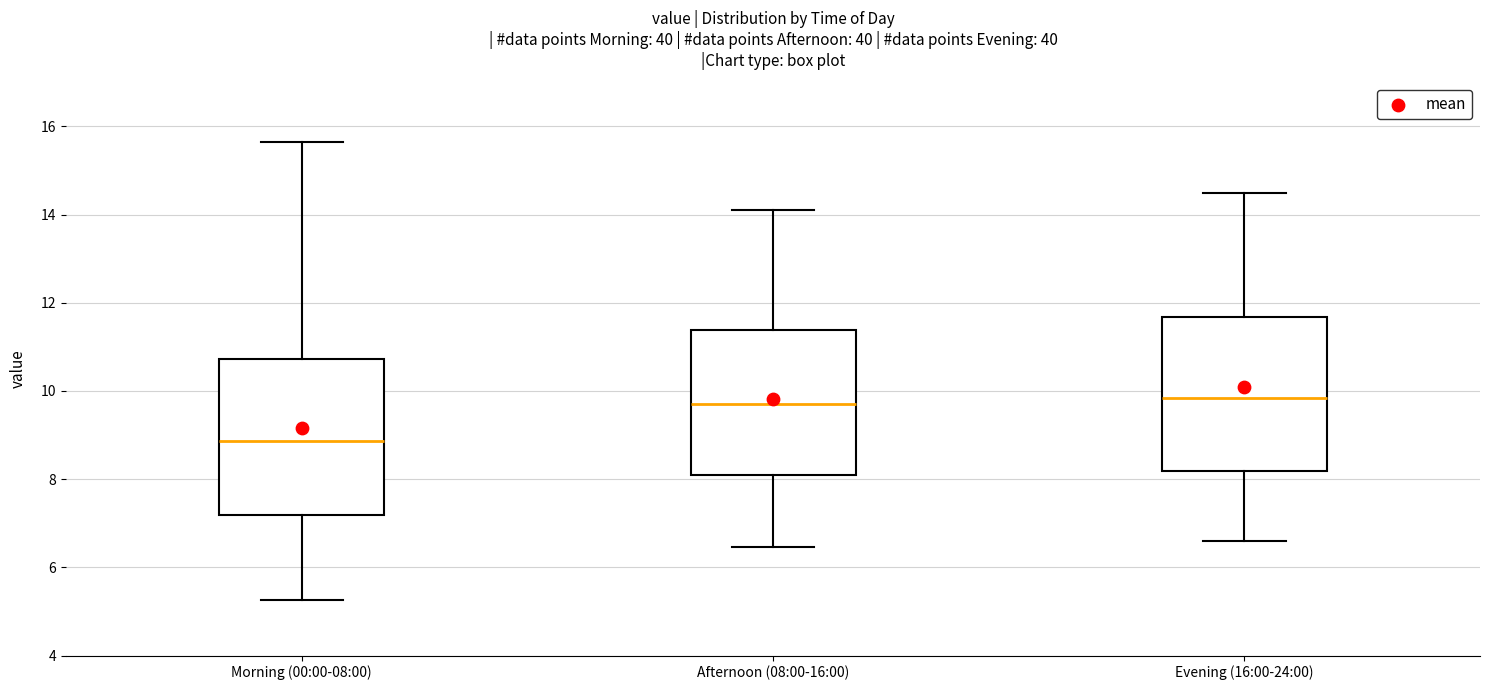

Where does the upper whisker of the box for Evening (16:00-24:00) end on the y-axis? The values are not printed on the chart, so give them approximately, as read against the axis.

14.6